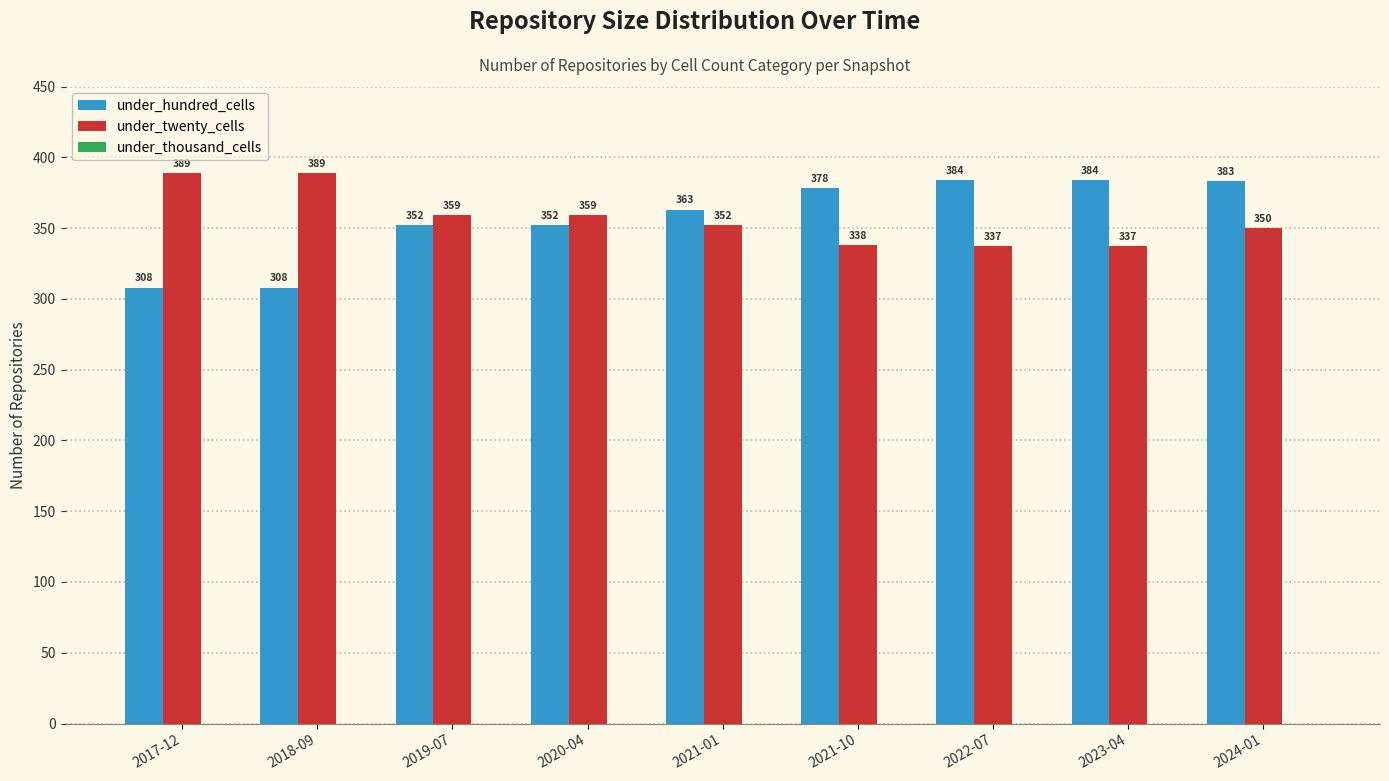

Does the chart contain any negative values?

No